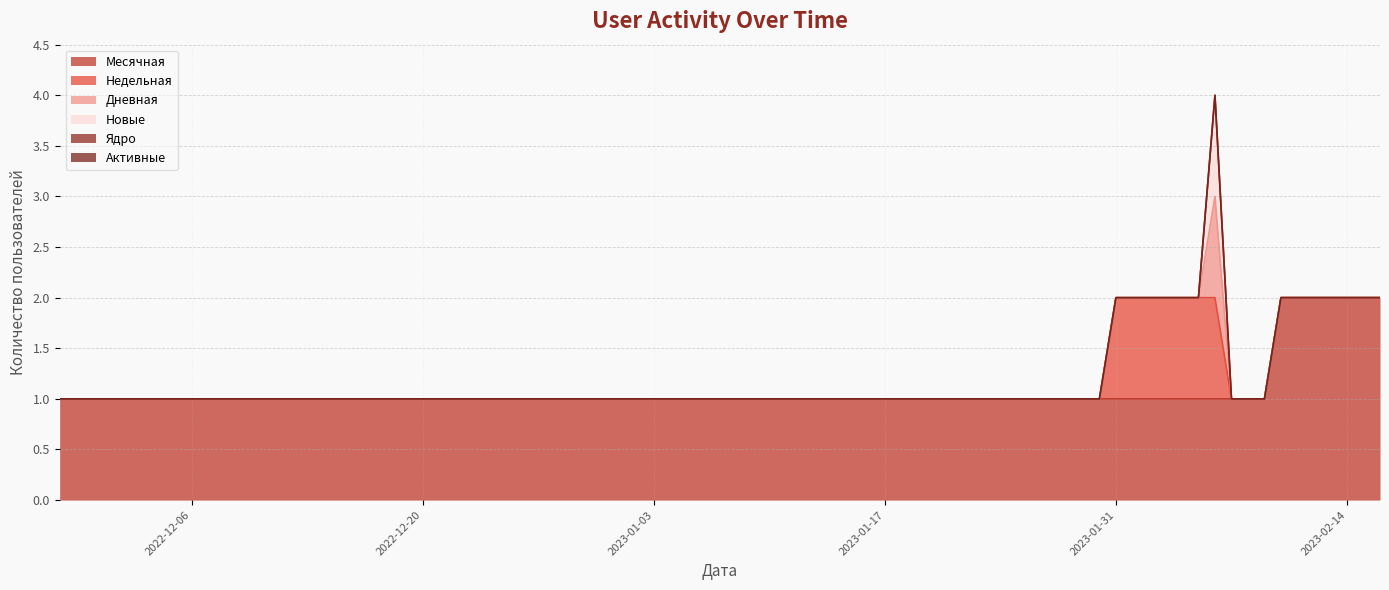

Does the chart display data point markers on the line(s)?

No